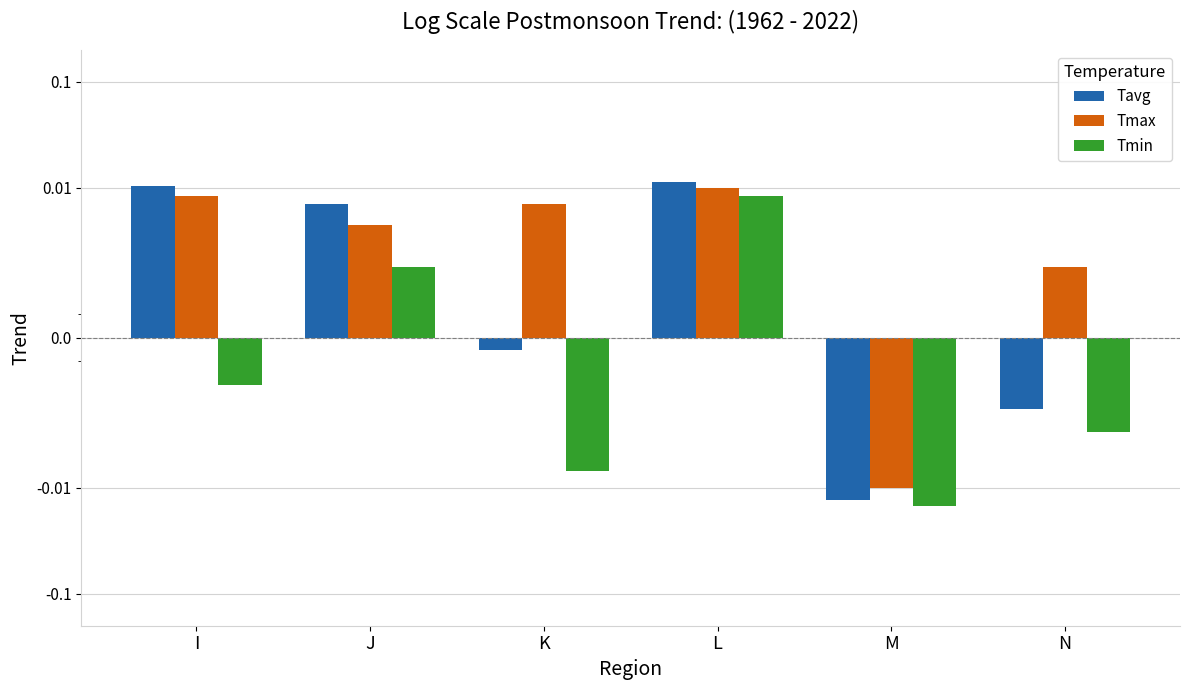

Is it true that Tavg equals 0.0 at L?

True